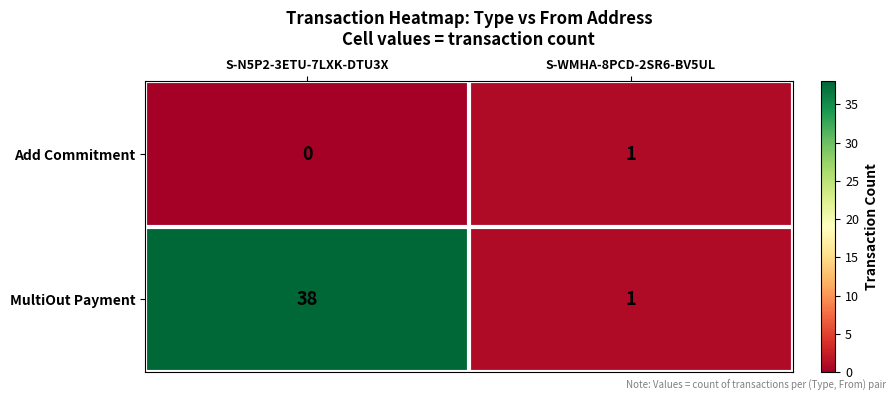

Rank the series by their maximum value, from highest to lowest.

MultiOut Payment, Add Commitment